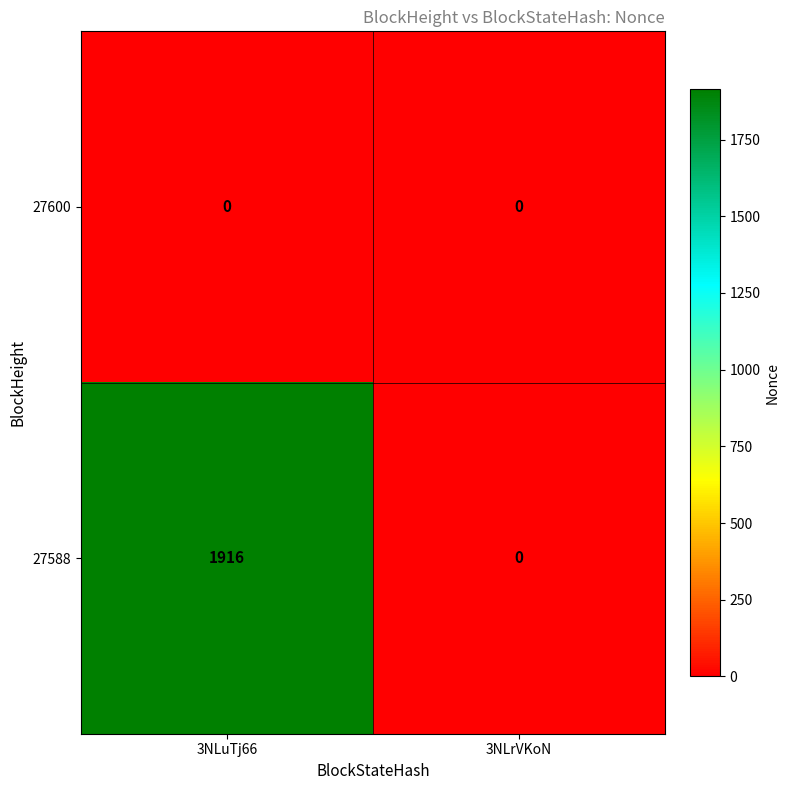

Reading right to left, what are all the values shown in this chart?

27600: 3NLrVKoN=0	3NLuTj66=0
27588: 3NLrVKoN=0	3NLuTj66=1916